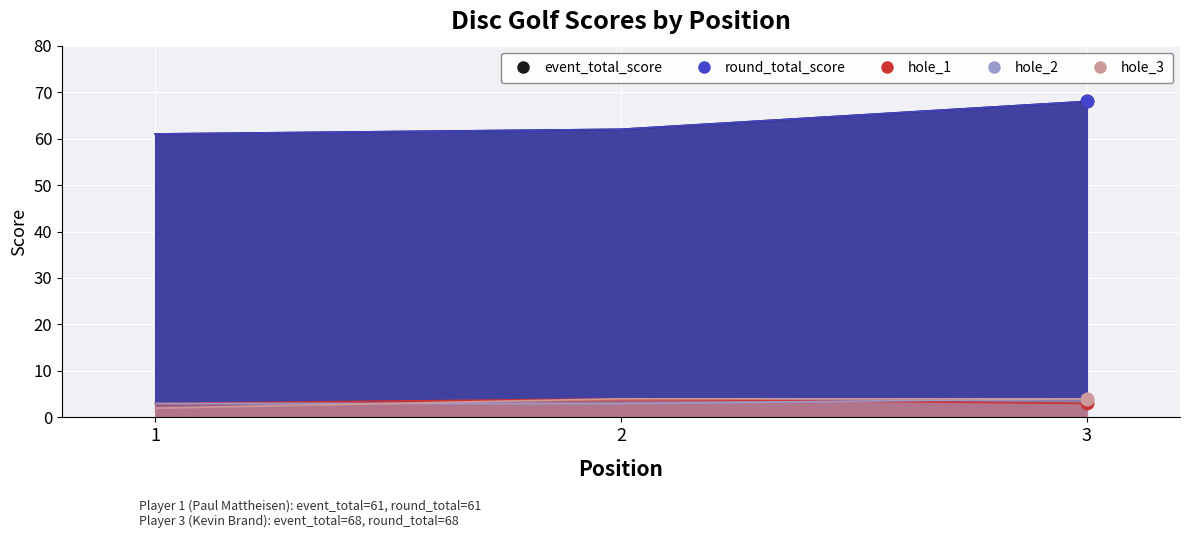

Which series contains the lowest Y value?

hole_3